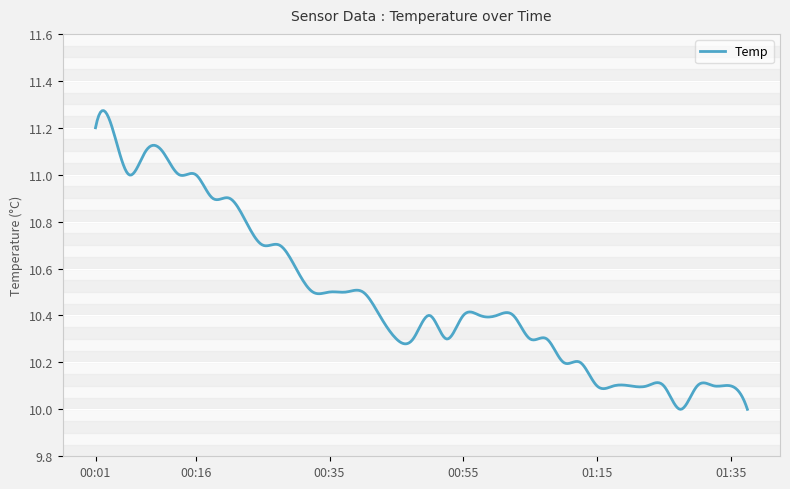

What is the difference between the maximum and minimum values?

1.3